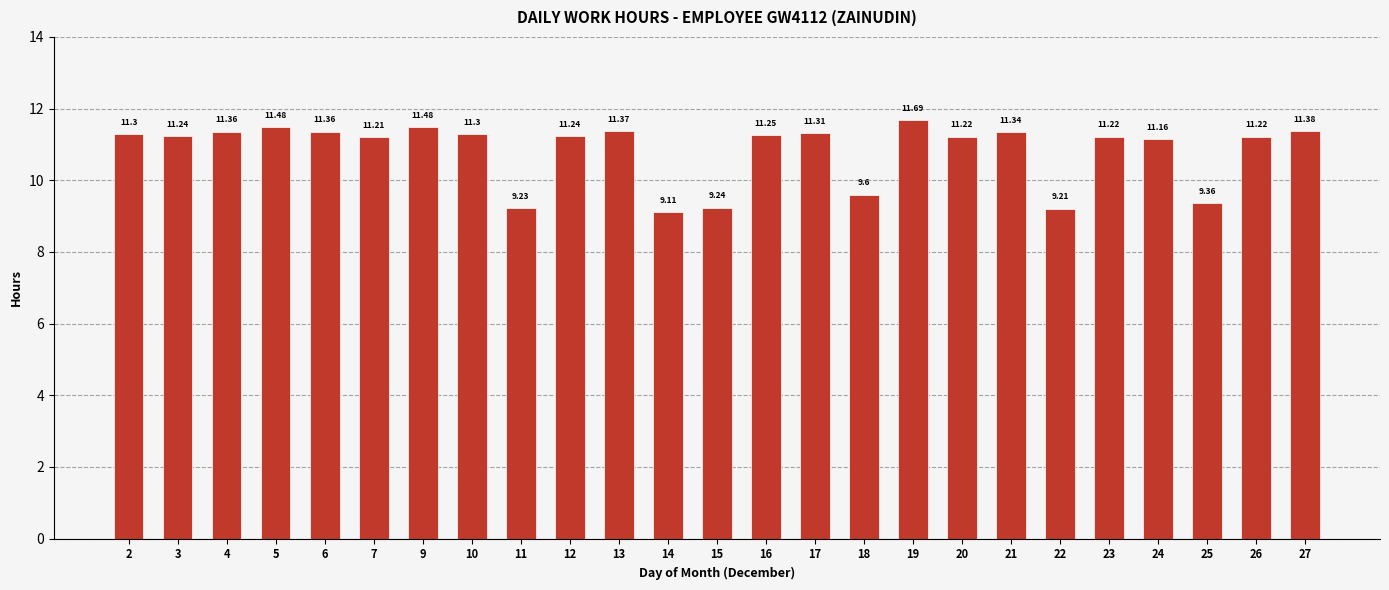

Does the chart contain any negative values?

No